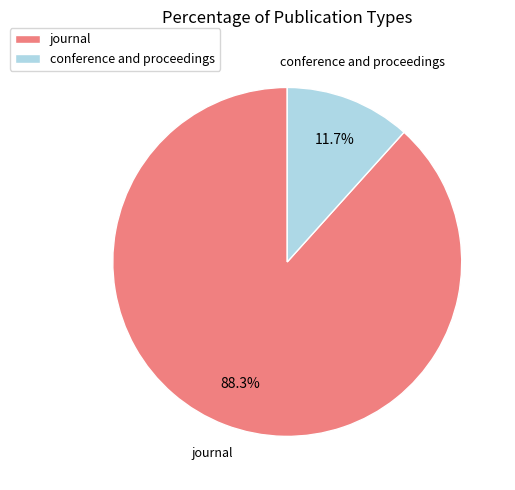

Between journal and conference and proceedings, which is larger?

journal